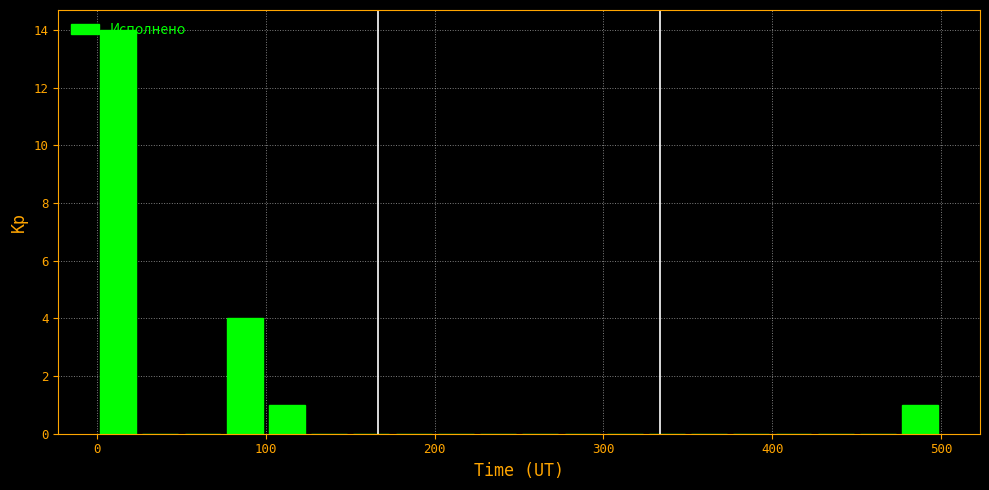

Around what value on the x-axis is the tallest bar? Give the approximate position of its centre, as read against the axis.

10